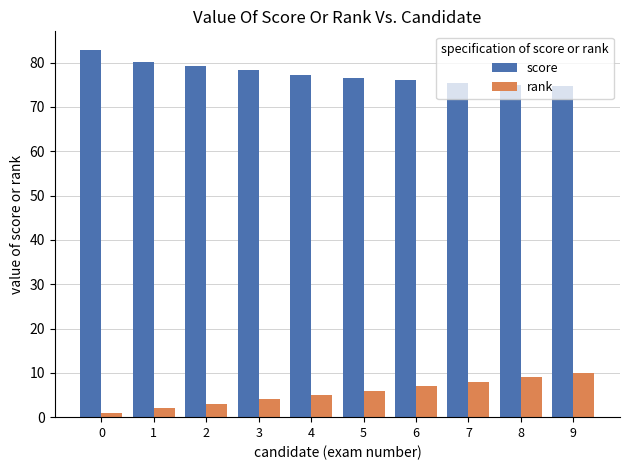

Is the value of score at 2 greater than the value of rank at 3?

Yes